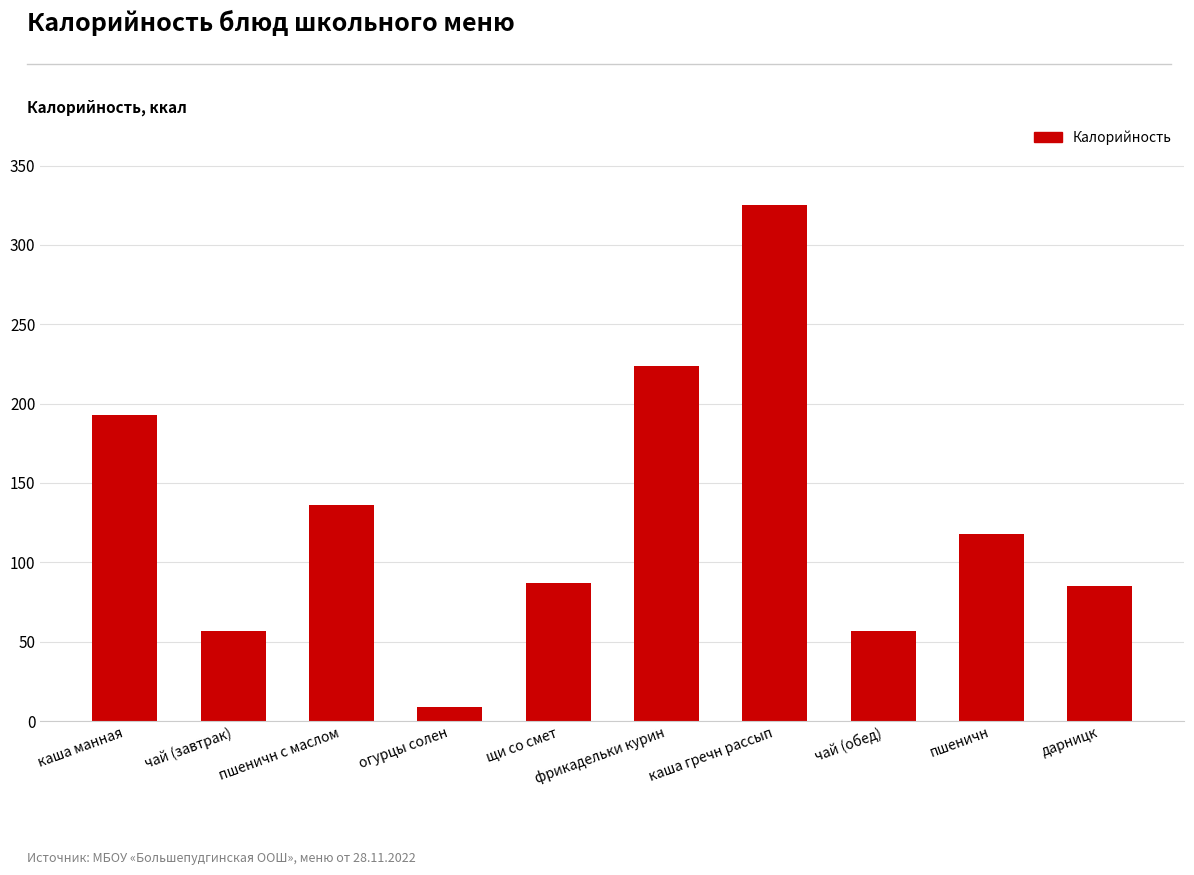

What is the label of the 4th bar from the right?

каша гречн рассып